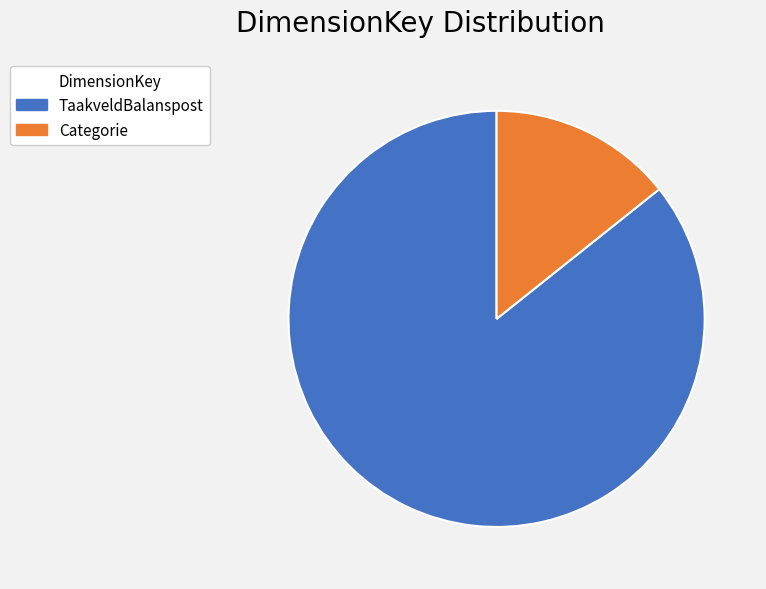

Combined, do TaakveldBalanspost and Categorie account for over 50%?

Yes